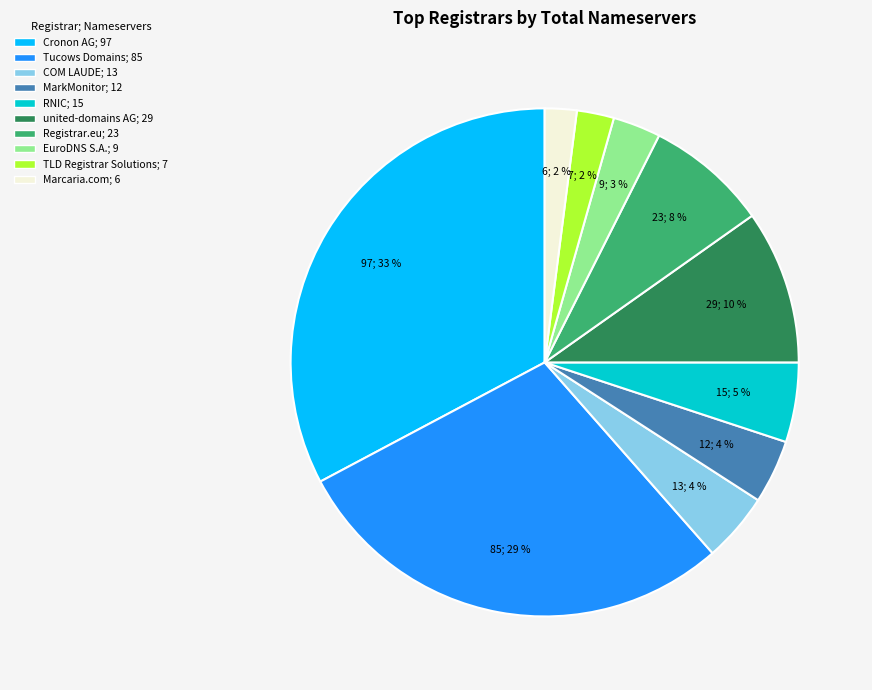

To the nearest percent, what is the difference between the largest and smallest slice percentages?

31%